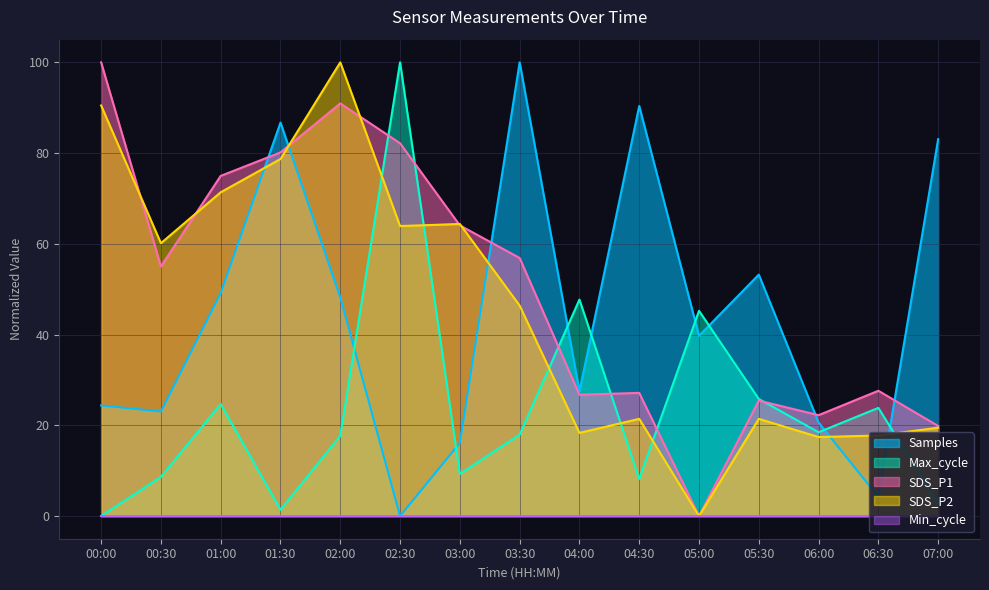

What is the maximum value shown in the chart?

100.0